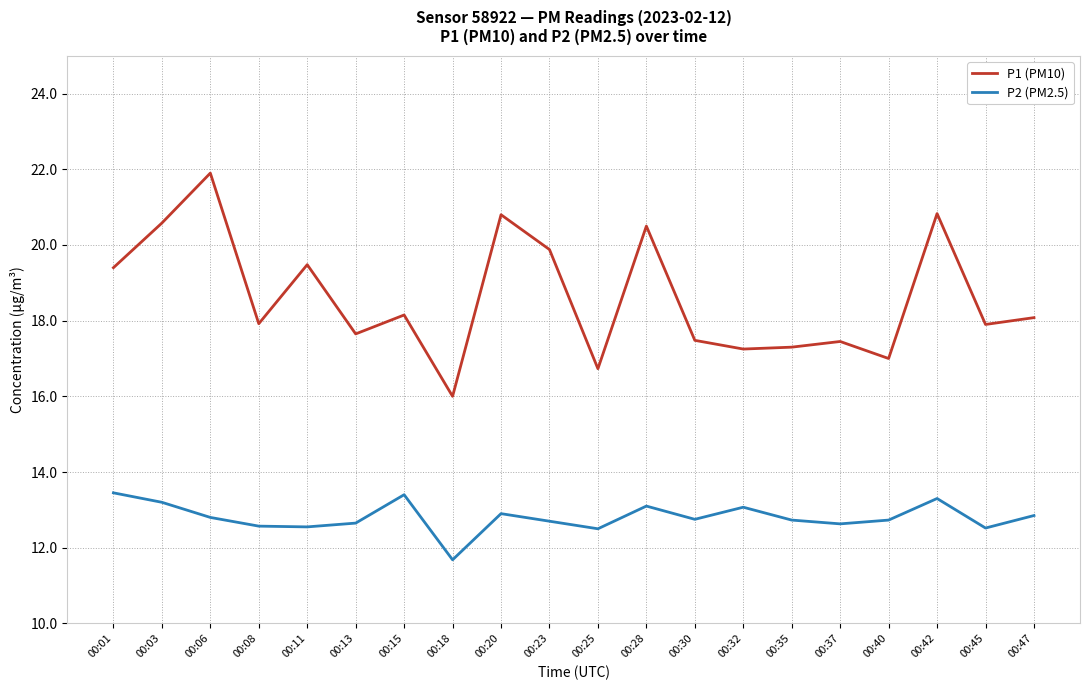

What is the difference between the maximum and minimum values in the P2 (PM2.5) series?

1.8